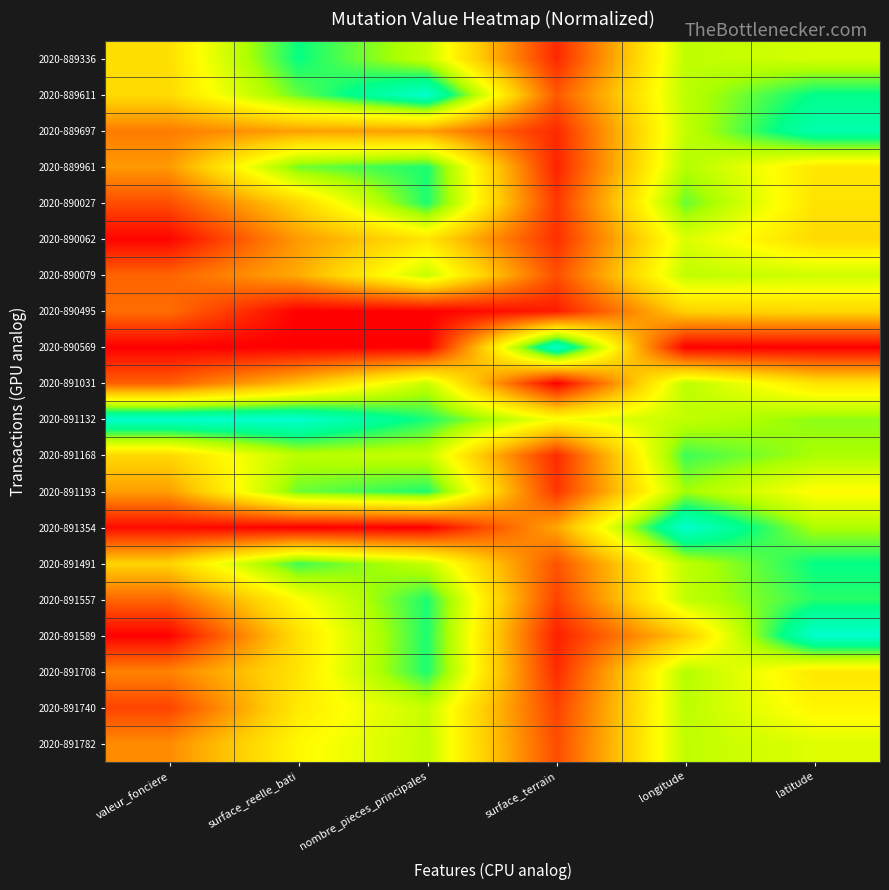

Reading left to right, extract all data points from this chart.

2020-889336: valeur_fonciere=0.5	surface_reelle_bati=0.9	nombre_pieces_principales=0.7	surface_terrain=0.1	longitude=0.7	latitude=0.6
2020-889611: valeur_fonciere=0.5	surface_reelle_bati=0.8	nombre_pieces_principales=1.0	surface_terrain=0.2	longitude=0.7	latitude=0.9
2020-889697: valeur_fonciere=0.3	surface_reelle_bati=0.3	nombre_pieces_principales=0.3	surface_terrain=0.1	longitude=0.7	latitude=0.9
2020-889961: valeur_fonciere=0.3	surface_reelle_bati=0.8	nombre_pieces_principales=0.8	surface_terrain=0.1	longitude=0.7	latitude=0.5
2020-890027: valeur_fonciere=0.2	surface_reelle_bati=0.5	nombre_pieces_principales=0.8	surface_terrain=0.1	longitude=0.8	latitude=0.5
2020-890062: valeur_fonciere=0.0	surface_reelle_bati=0.3	nombre_pieces_principales=0.5	surface_terrain=0.1	longitude=0.6	latitude=0.5
2020-890079: valeur_fonciere=0.2	surface_reelle_bati=0.4	nombre_pieces_principales=0.7	surface_terrain=0.2	longitude=0.7	latitude=0.7
2020-890495: valeur_fonciere=0.2	surface_reelle_bati=0.0	nombre_pieces_principales=0.0	surface_terrain=0.1	longitude=0.4	latitude=0.5
2020-890569: valeur_fonciere=0.0	surface_reelle_bati=0.0	nombre_pieces_principales=0.0	surface_terrain=1.0	longitude=0.0	latitude=0.0
2020-891031: valeur_fonciere=0.2	surface_reelle_bati=0.4	nombre_pieces_principales=0.7	surface_terrain=0.0	longitude=0.7	latitude=0.5
2020-891132: valeur_fonciere=1.0	surface_reelle_bati=1.0	nombre_pieces_principales=0.8	surface_terrain=0.6	longitude=0.7	latitude=0.7
2020-891168: valeur_fonciere=0.5	surface_reelle_bati=0.7	nombre_pieces_principales=0.7	surface_terrain=0.1	longitude=0.8	latitude=0.7
2020-891193: valeur_fonciere=0.3	surface_reelle_bati=0.8	nombre_pieces_principales=0.8	surface_terrain=0.1	longitude=0.7	latitude=0.6
2020-891354: valeur_fonciere=0.0	surface_reelle_bati=0.0	nombre_pieces_principales=0.0	surface_terrain=0.4	longitude=1.0	latitude=0.7
2020-891491: valeur_fonciere=0.4	surface_reelle_bati=0.8	nombre_pieces_principales=0.7	surface_terrain=0.2	longitude=0.7	latitude=0.9
2020-891557: valeur_fonciere=0.2	surface_reelle_bati=0.6	nombre_pieces_principales=0.8	surface_terrain=0.1	longitude=0.7	latitude=0.8
2020-891589: valeur_fonciere=0.0	surface_reelle_bati=0.5	nombre_pieces_principales=0.8	surface_terrain=0.1	longitude=0.4	latitude=1.0
2020-891708: valeur_fonciere=0.3	surface_reelle_bati=0.5	nombre_pieces_principales=0.8	surface_terrain=0.1	longitude=0.7	latitude=0.5
2020-891740: valeur_fonciere=0.1	surface_reelle_bati=0.5	nombre_pieces_principales=0.7	surface_terrain=0.1	longitude=0.7	latitude=0.5
2020-891782: valeur_fonciere=0.3	surface_reelle_bati=0.6	nombre_pieces_principales=0.7	surface_terrain=0.2	longitude=0.7	latitude=0.6